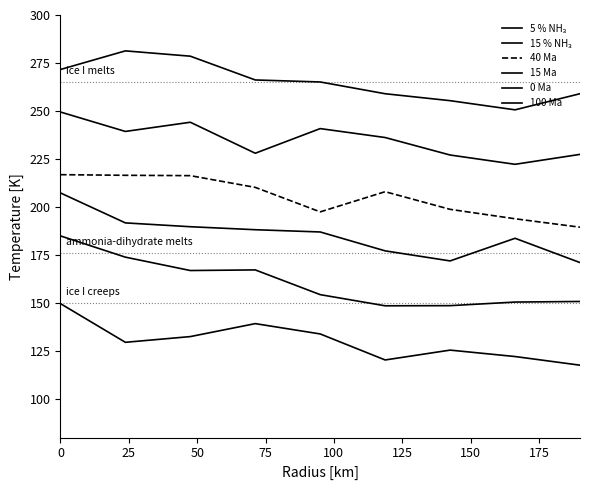

Reading right to left, what are all the values shown in this chart?

5 % NH₃: 259.0	250.6	255.4	259.0	265.1	266.2	278.6	281.3	271.6
15 % NH₃: 227.4	222.3	227.1	236.2	240.9	228.0	244.2	239.4	249.5
40 Ma: 189.5	193.9	198.8	208.0	197.5	210.3	216.4	216.5	216.9
15 Ma: 171.1	183.8	172.0	177.2	187.0	188.2	189.8	191.8	207.4
0 Ma: 150.9	150.6	148.7	148.6	154.4	167.3	167.0	173.9	185.0
100 Ma: 117.7	122.2	125.5	120.4	134.0	139.3	132.6	129.6	149.7